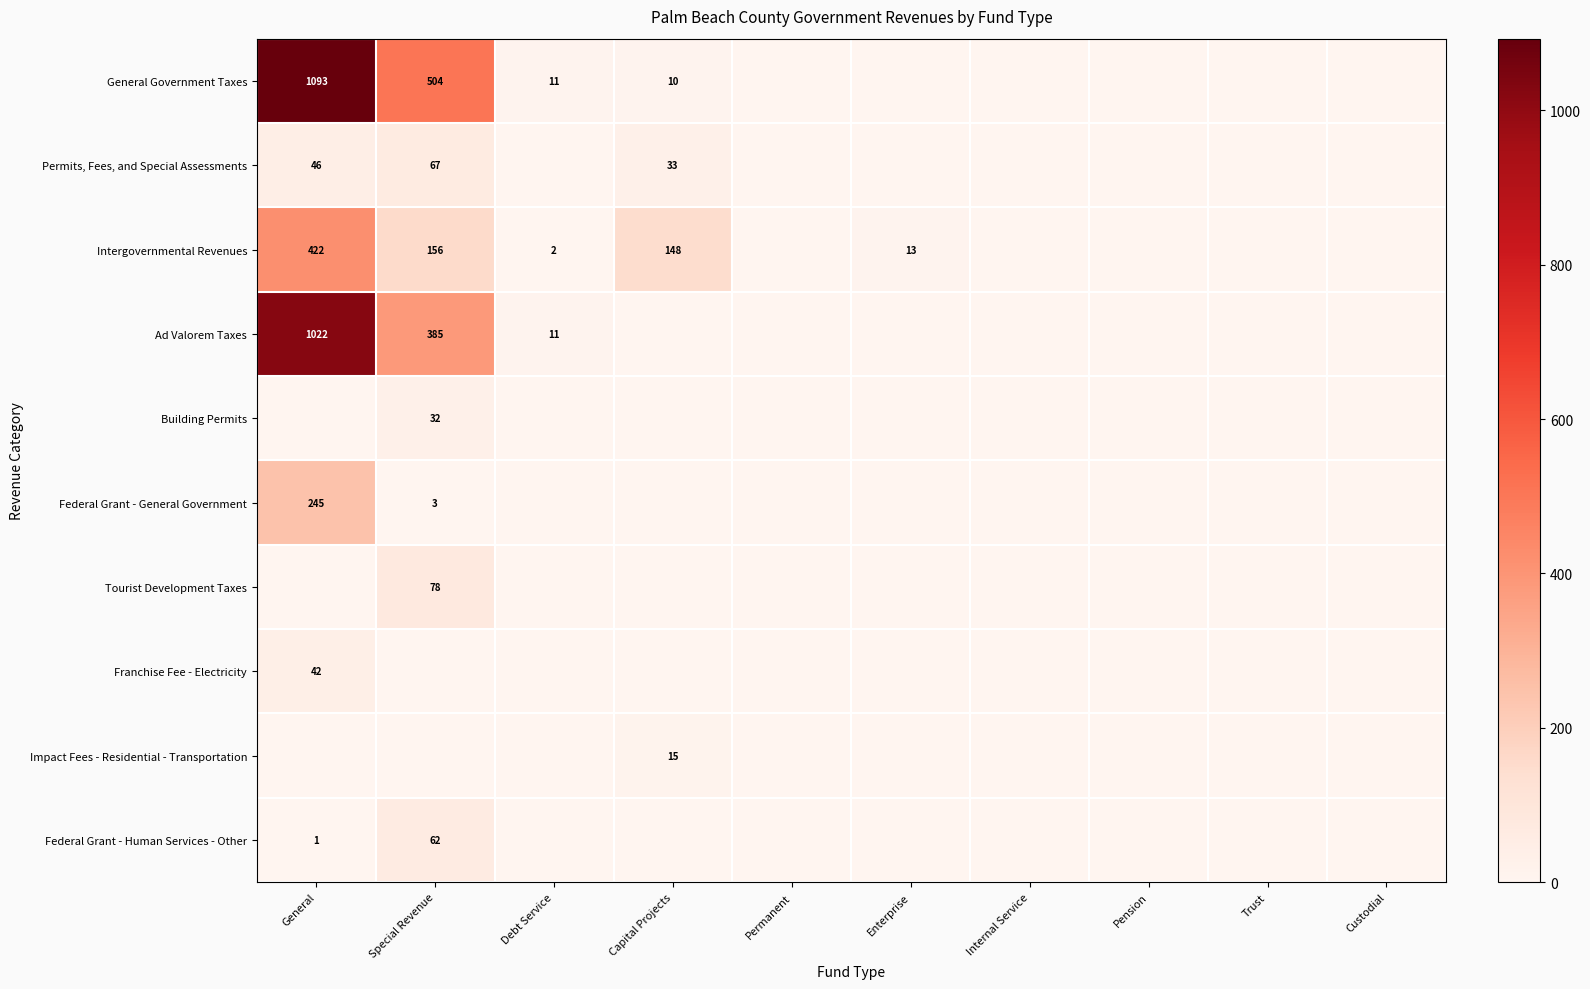

Is the value of Tourist Development Taxes at Special Revenue greater than the value of Federal Grant - General Government at Special Revenue?

Yes